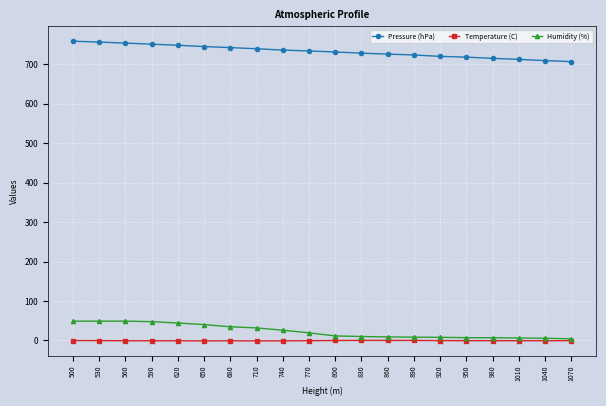

List the series in order of their peak value, lowest first.

Temperature (C), Humidity (%), Pressure (hPa)